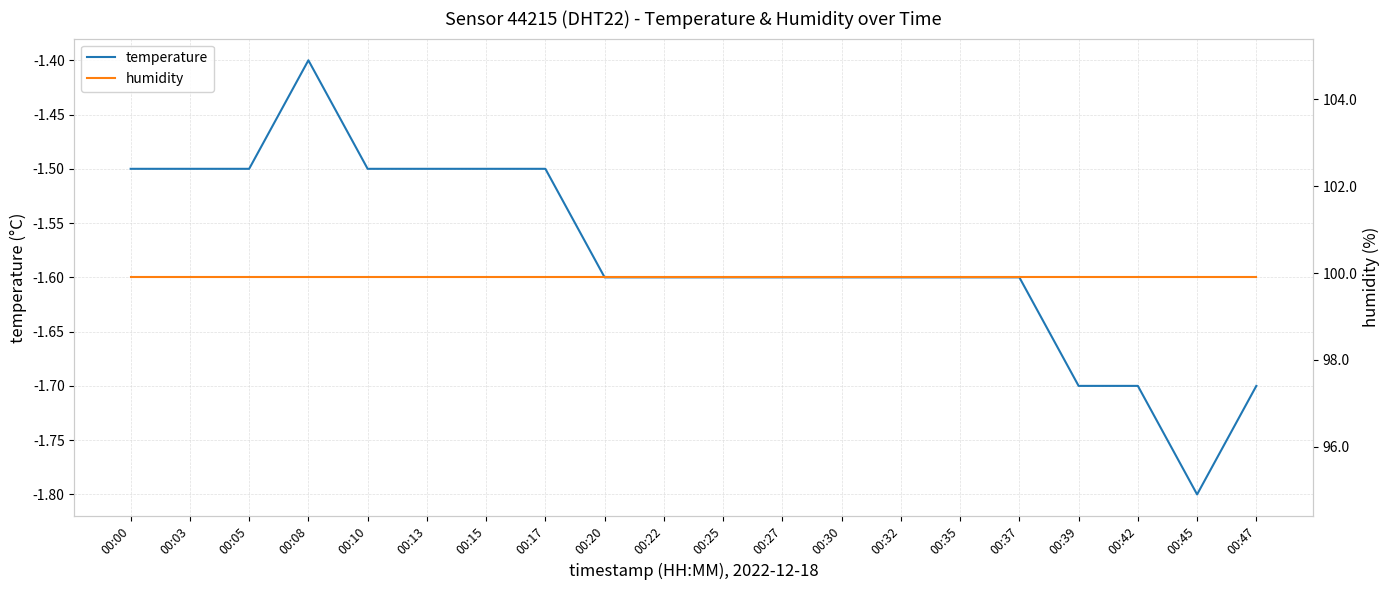

Which category has the highest value in the temperature series?

00:08